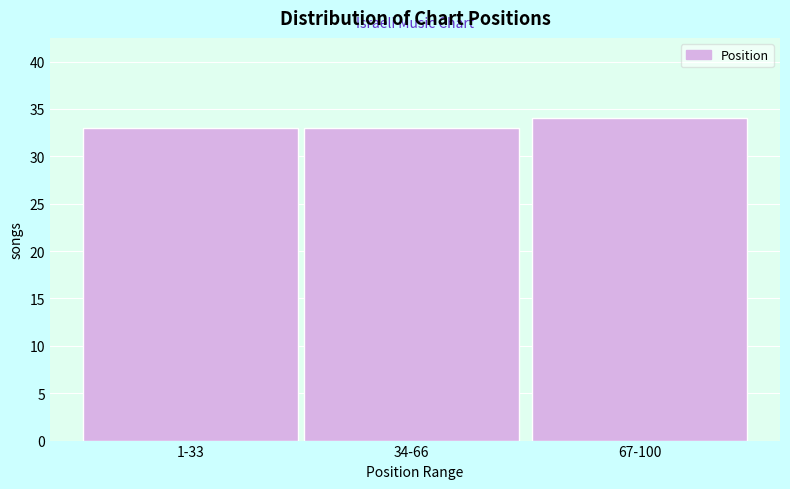

Reading left to right, extract all data points from this chart.

33	33	34